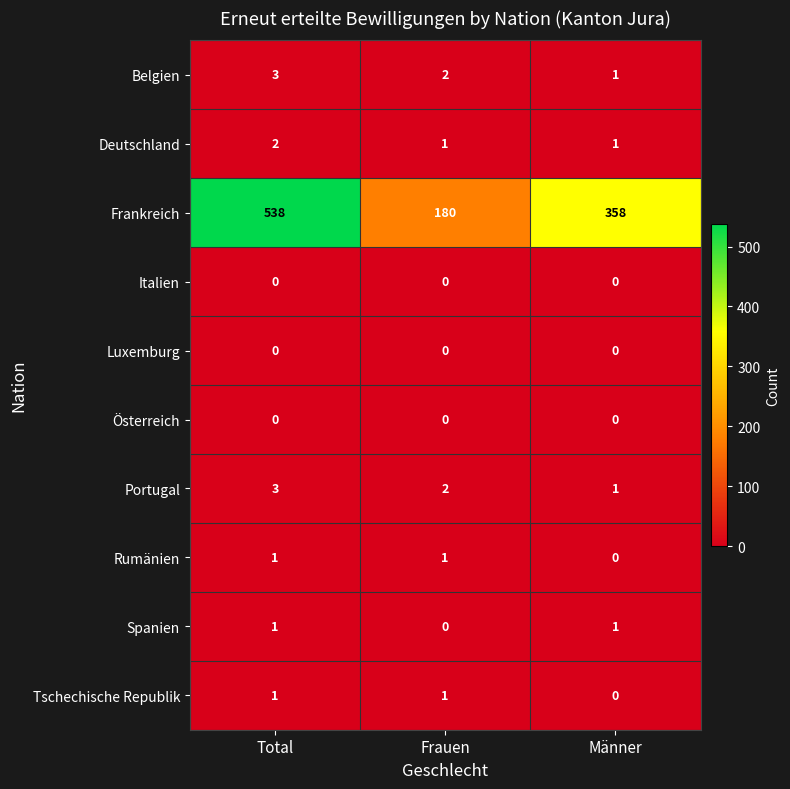

Between Total and Männer, which series saw the biggest shift?

Frankreich